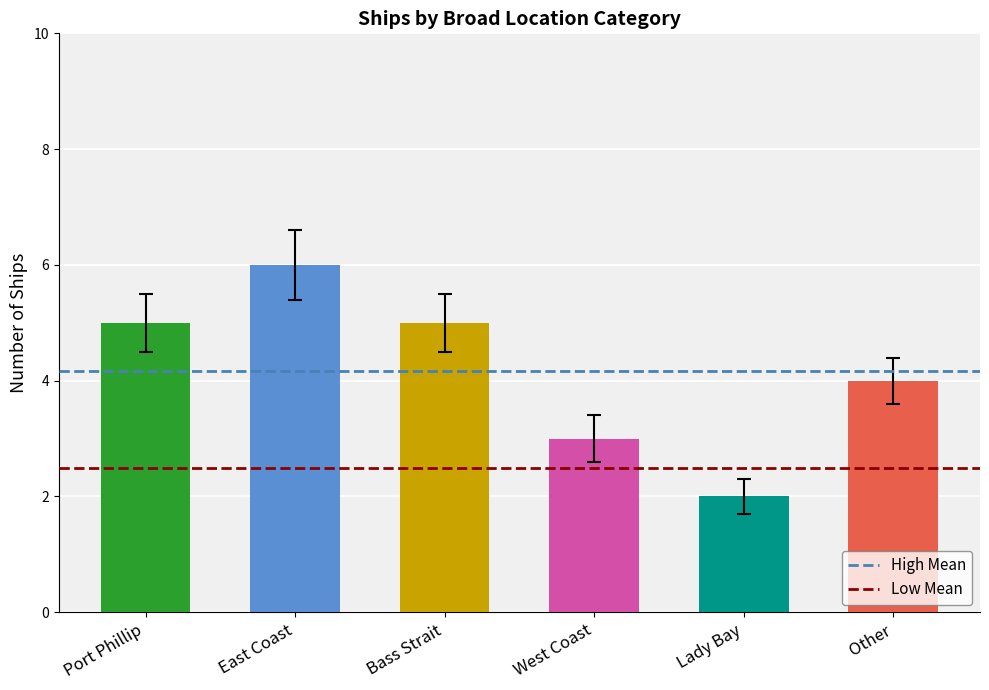

What is the average value?

4